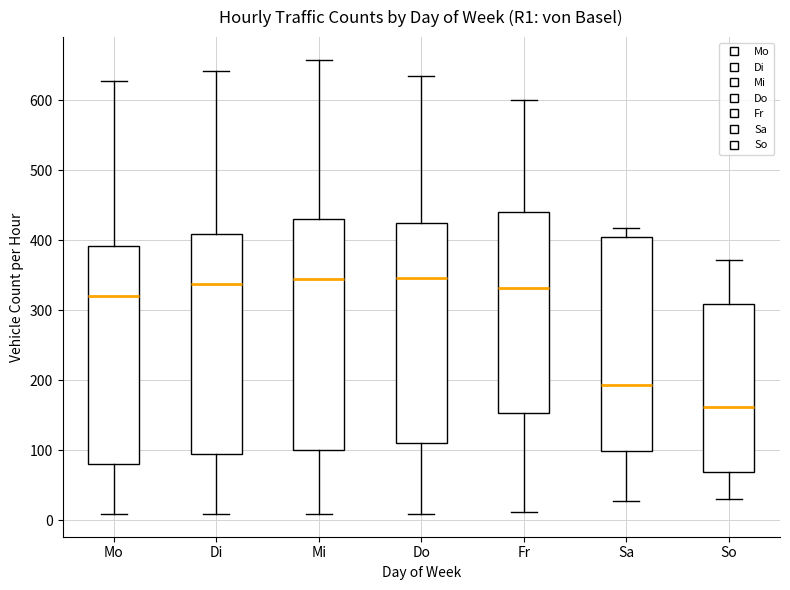

Where does the upper whisker of the box for So end on the y-axis? The values are not printed on the chart, so give them approximately, as read against the axis.

370